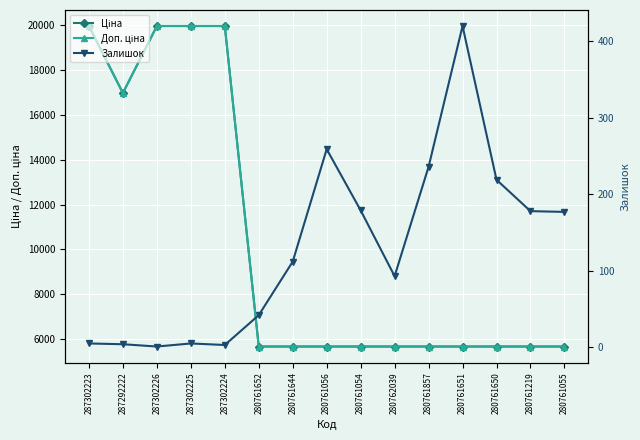

What is the sum of the Залишок values at 280761055 and 280761644?

289.0